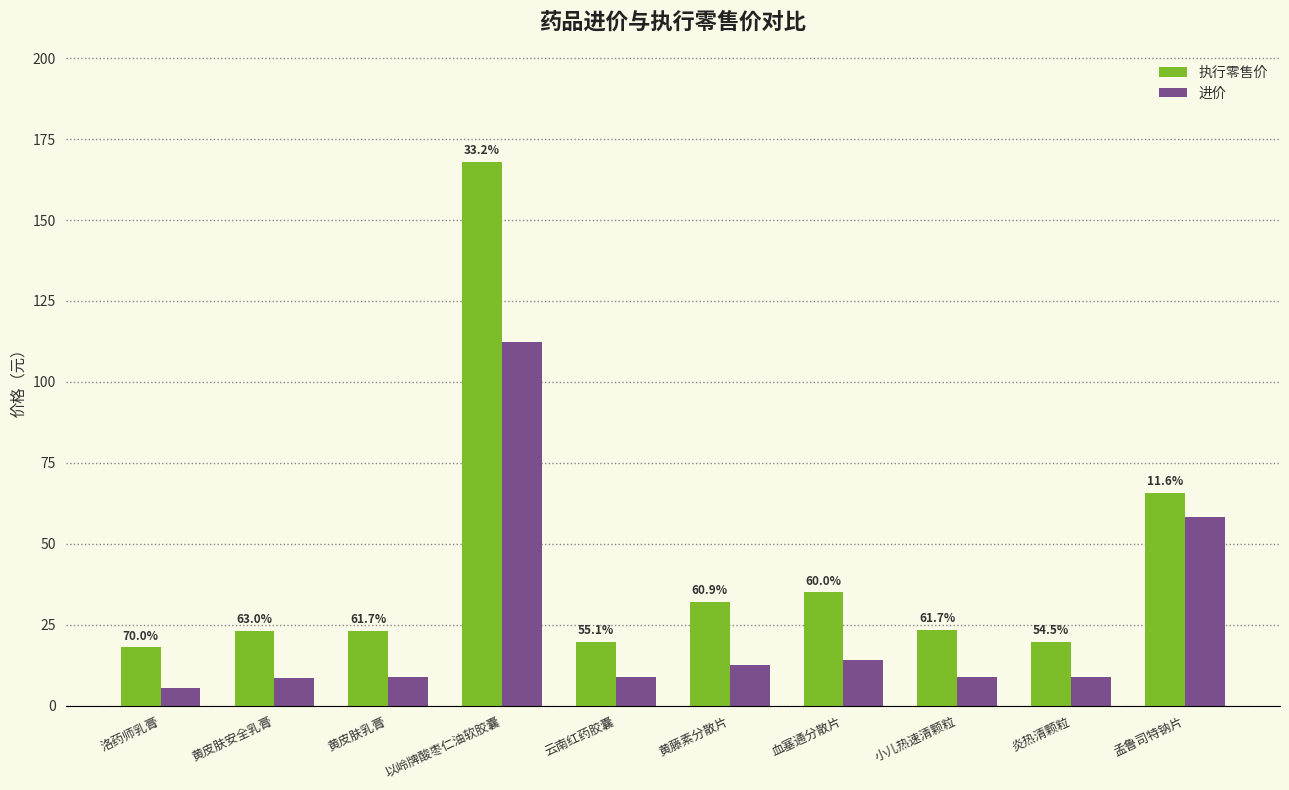

What is the smallest value displayed?

5.4